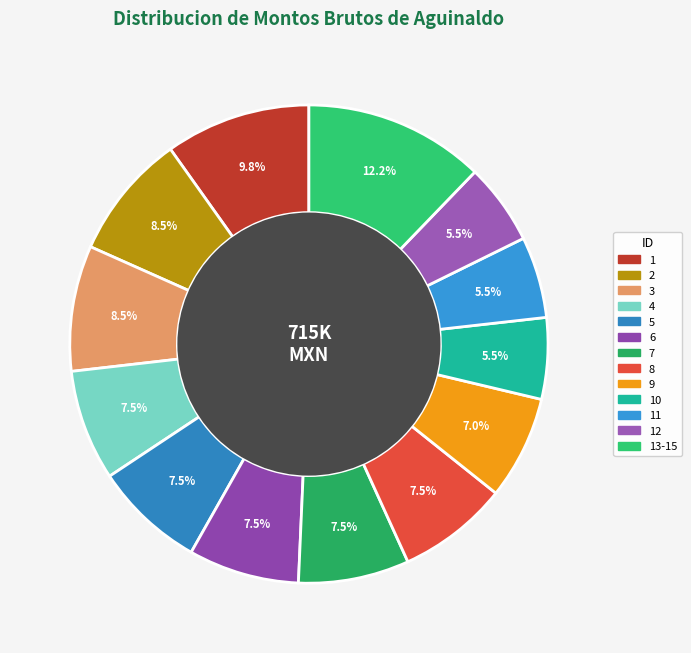

To the nearest percent, what percentage of the pie is 2?

8%